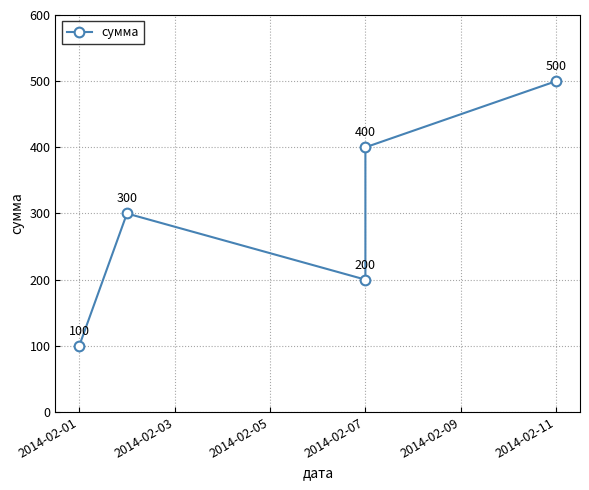

What is the value of the 1st point from the left?

100